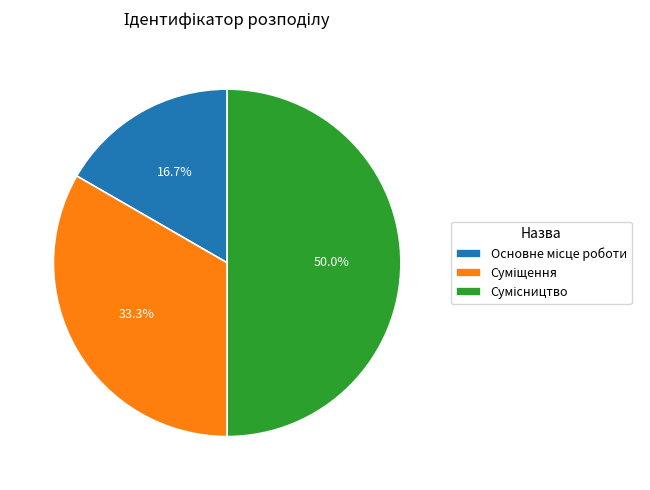

Is it true that Основне місце роботи is 17% of the pie?

True